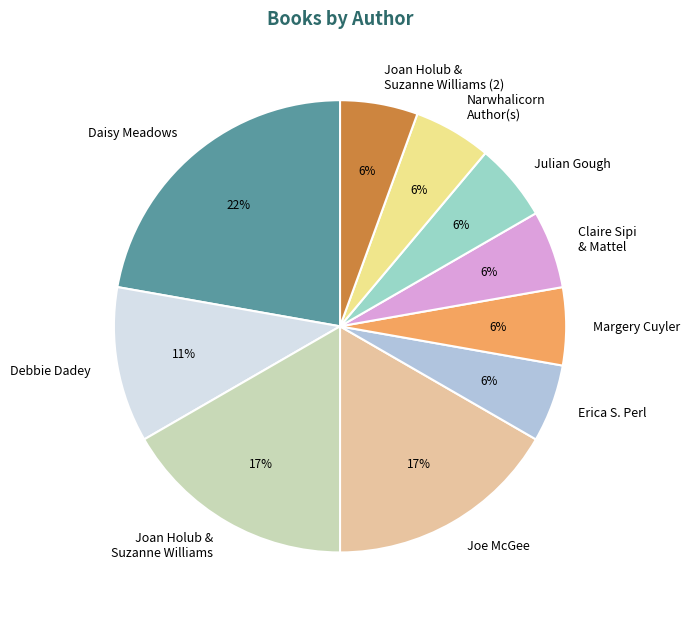

To the nearest percent, what is the average slice percentage?

10%